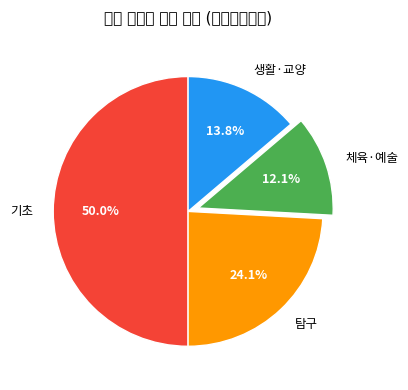

To the nearest percent, what is the average slice percentage?

25%